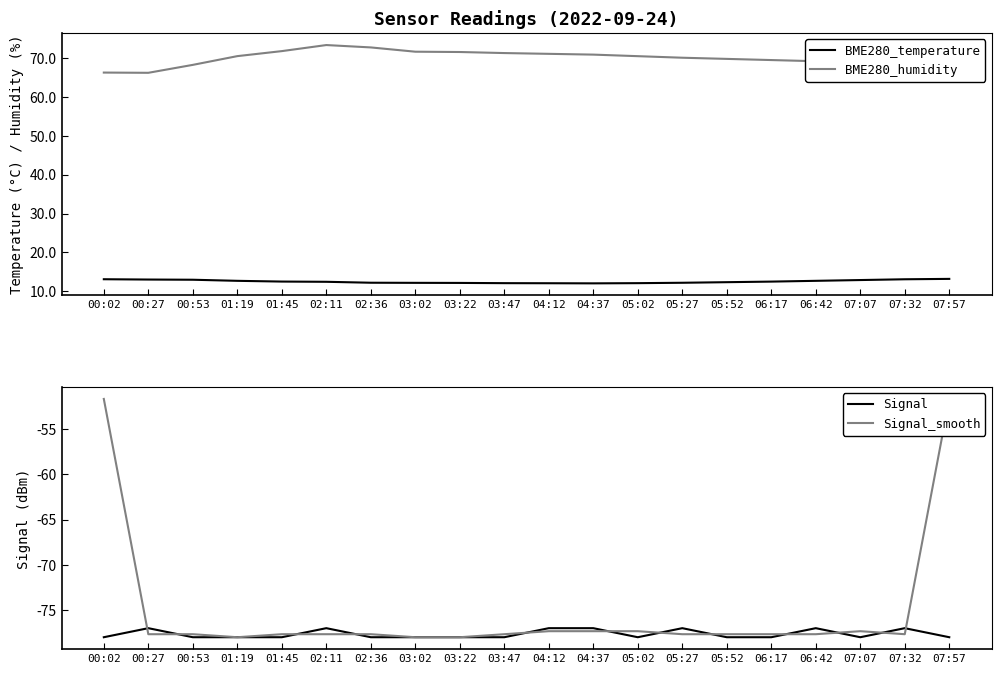

Reading left to right, transcribe all the data shown in this chart.

BME280_temperature: 13.1	13.0	13.0	12.7	12.5	12.4	12.2	12.2	12.2	12.1	12.1	12.1	12.1	12.2	12.3	12.5	12.7	12.9	13.1	13.2
BME280_humidity: 66.3	66.2	68.3	70.5	71.8	73.4	72.8	71.7	71.6	71.3	71.1	70.9	70.5	70.1	69.8	69.5	69.2	68.9	68.6	68.3
Signal: -78.0	-77.0	-78.0	-78.0	-78.0	-77.0	-78.0	-78.0	-78.0	-78.0	-77.0	-77.0	-78.0	-77.0	-78.0	-78.0	-77.0	-78.0	-77.0	-78.0
Signal_smooth: -51.7	-77.7	-77.7	-78.0	-77.7	-77.7	-77.7	-78.0	-78.0	-77.7	-77.3	-77.3	-77.3	-77.7	-77.7	-77.7	-77.7	-77.3	-77.7	-51.7